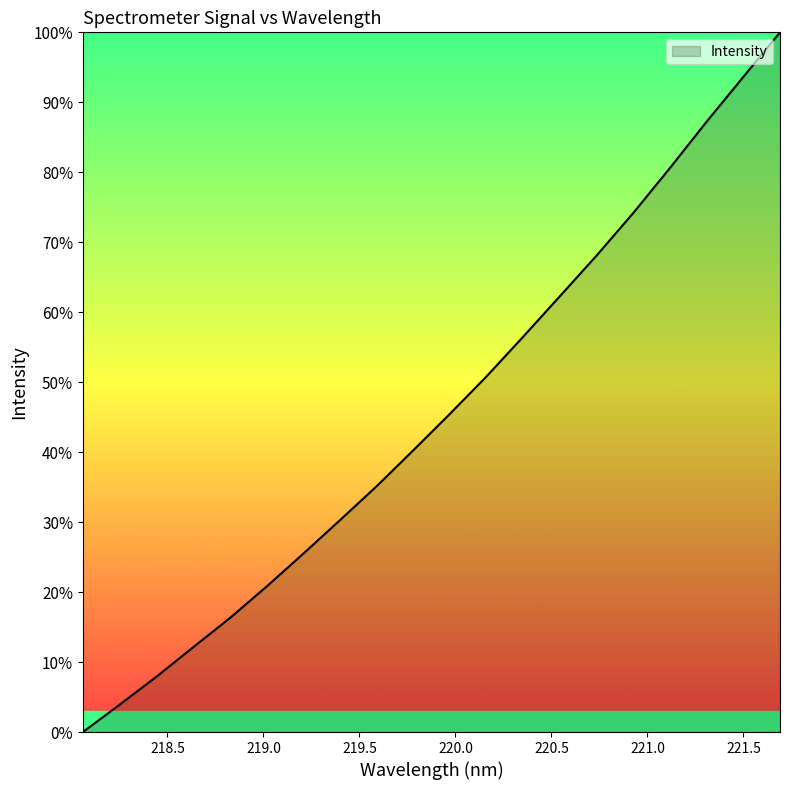

What is the maximum value shown in the chart?

100.0